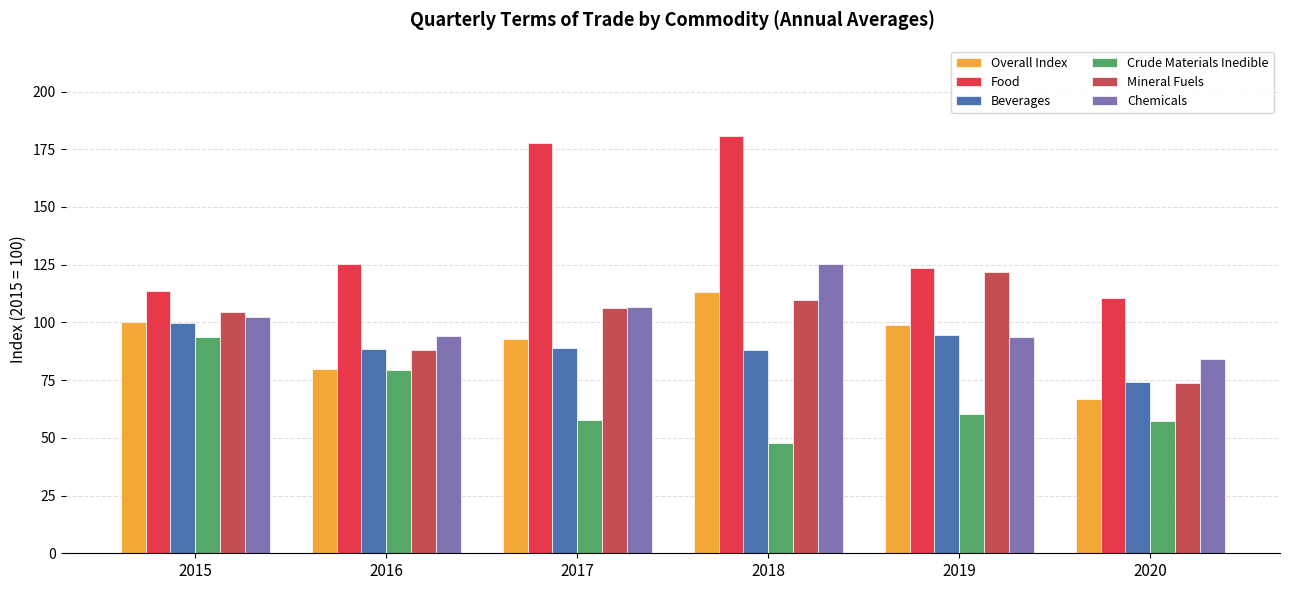

How many bars are there in each group?

6